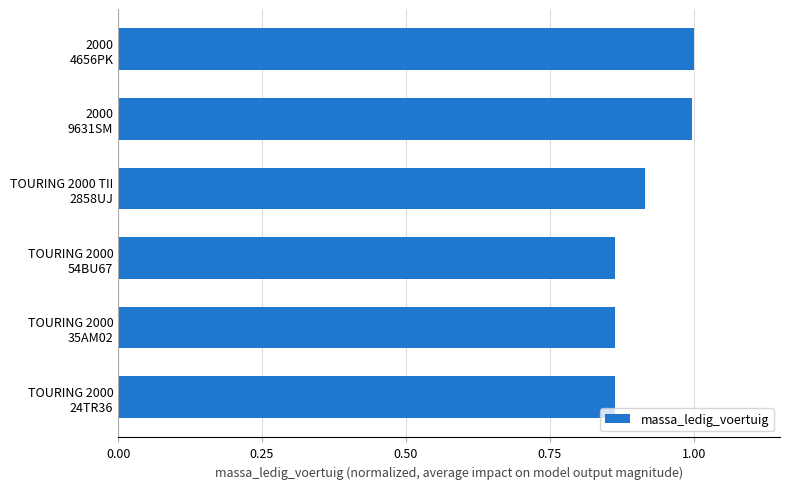

What is the greatest value displayed?

1.0